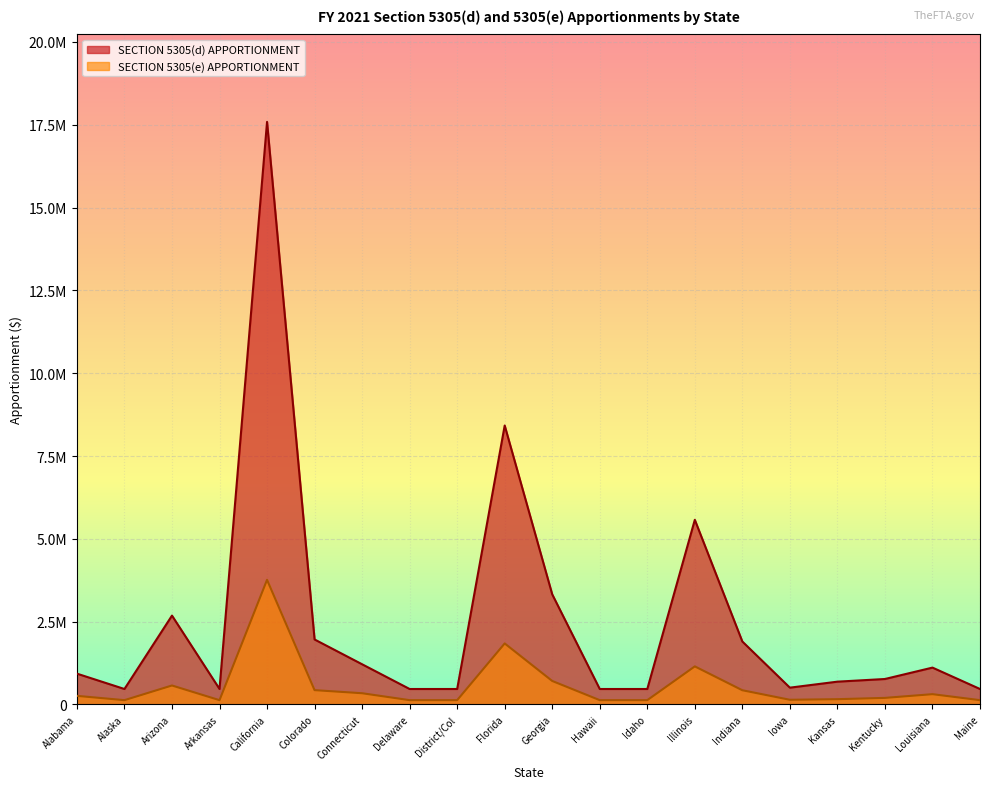

How many lines are shown in the chart?

2